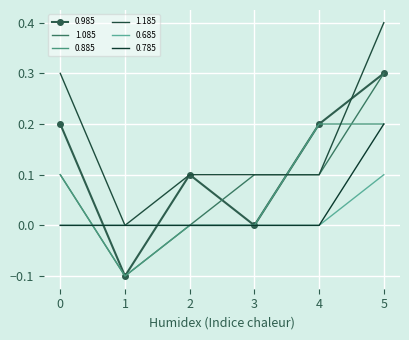

Between which two adjacent categories do 1.185 and 0.885 first intersect?

3 and 4